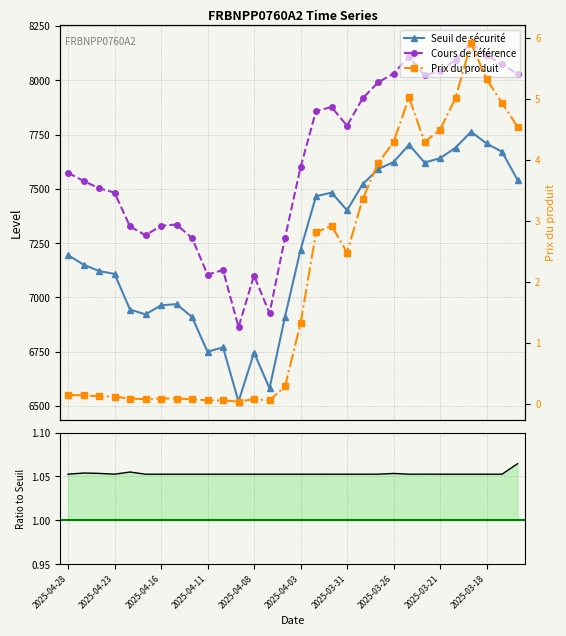

True or false: Cours de référence has a value of 7104.8 at 2025-04-11.

True